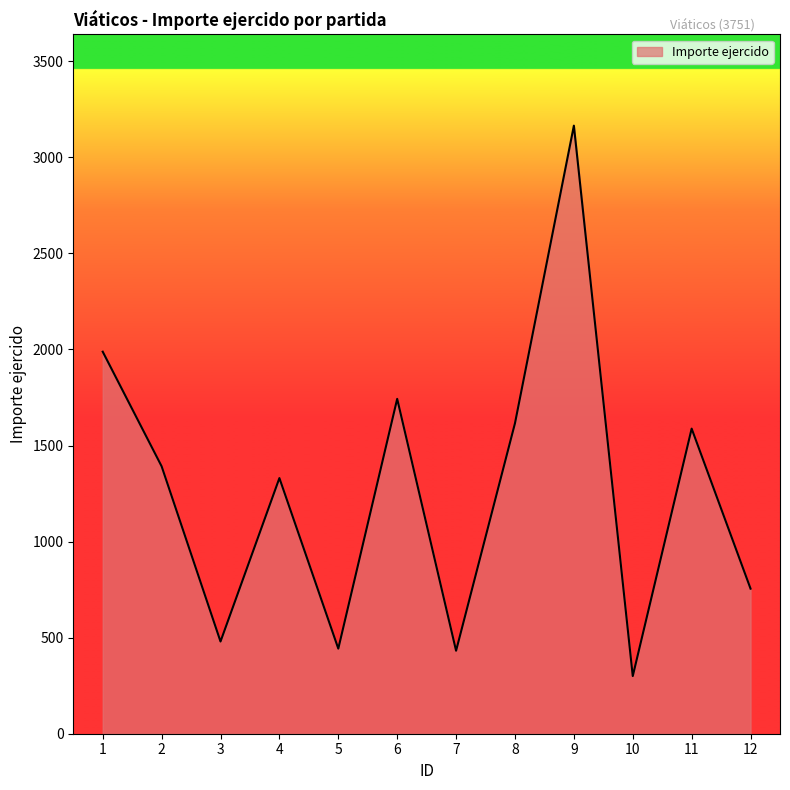

How many values are below 1392?

6